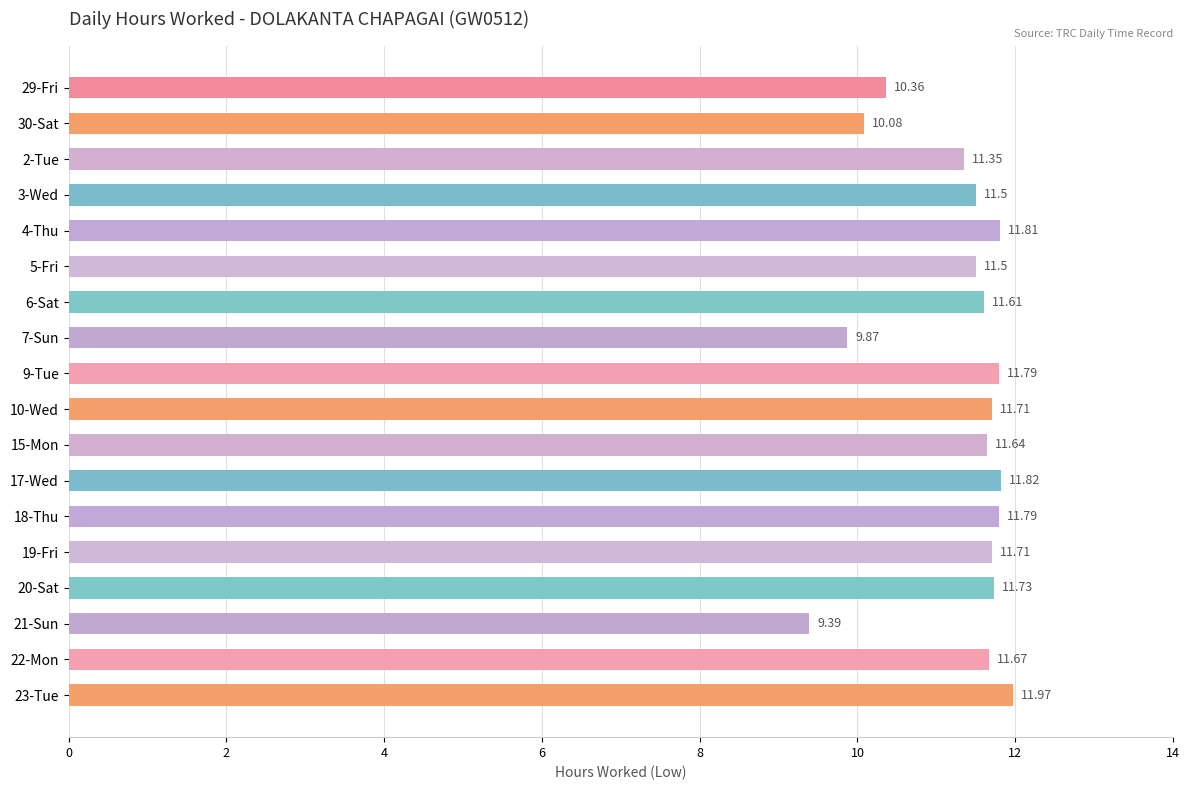

Between 7-Sun and 9-Tue, which is larger?

9-Tue